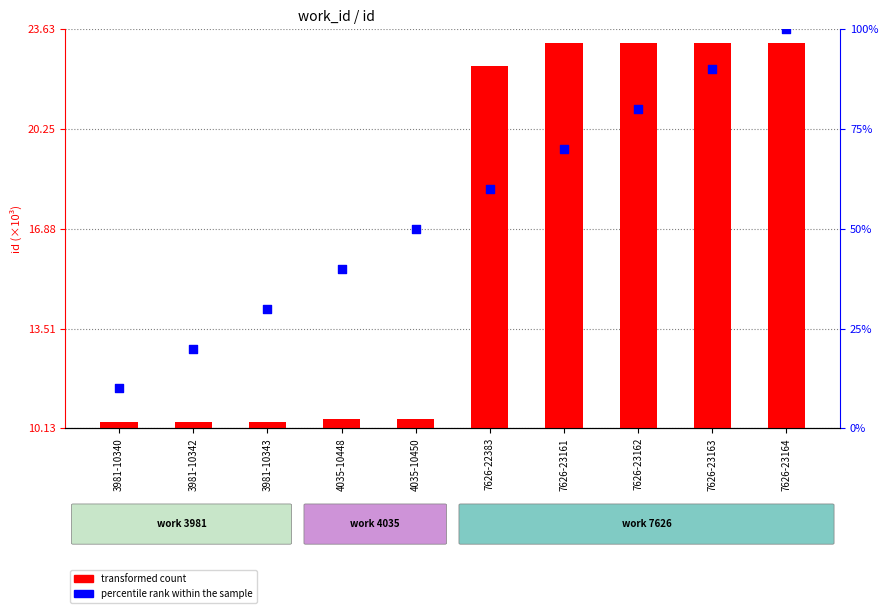

Which series contains the highest Y value?

percentile rank within the sample